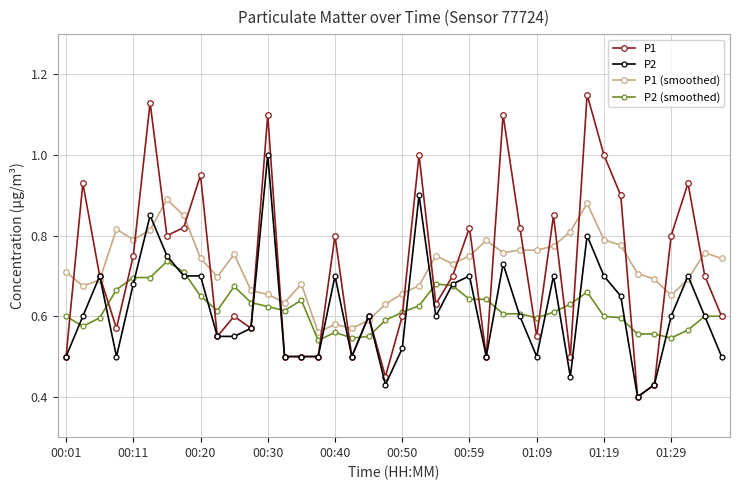

What are all the series names shown in the legend?

P1, P2, P1 (smoothed), P2 (smoothed)